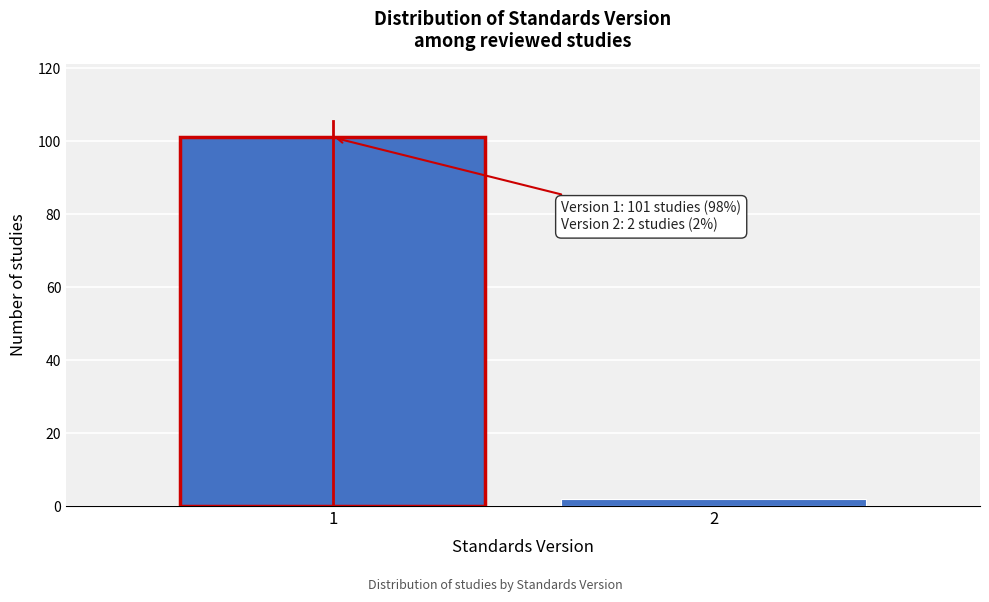

Reading left to right, what are all the values shown in this chart?

1=101	2=2